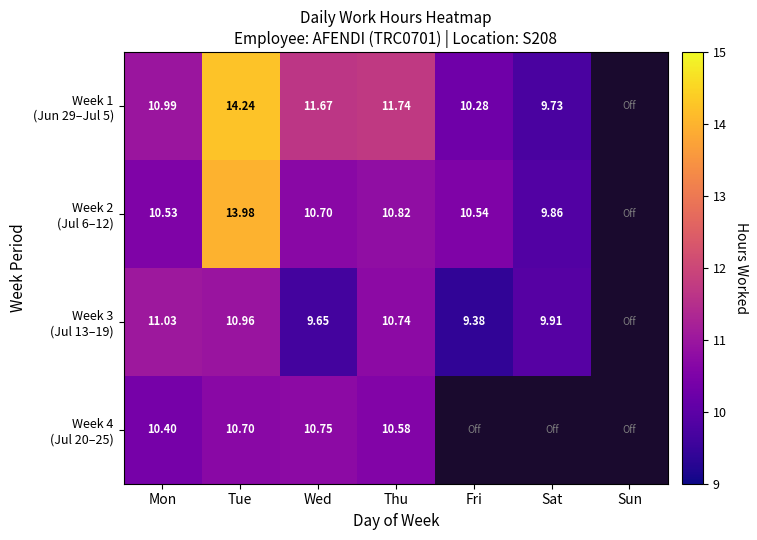

Count the number of data series in this chart.

4